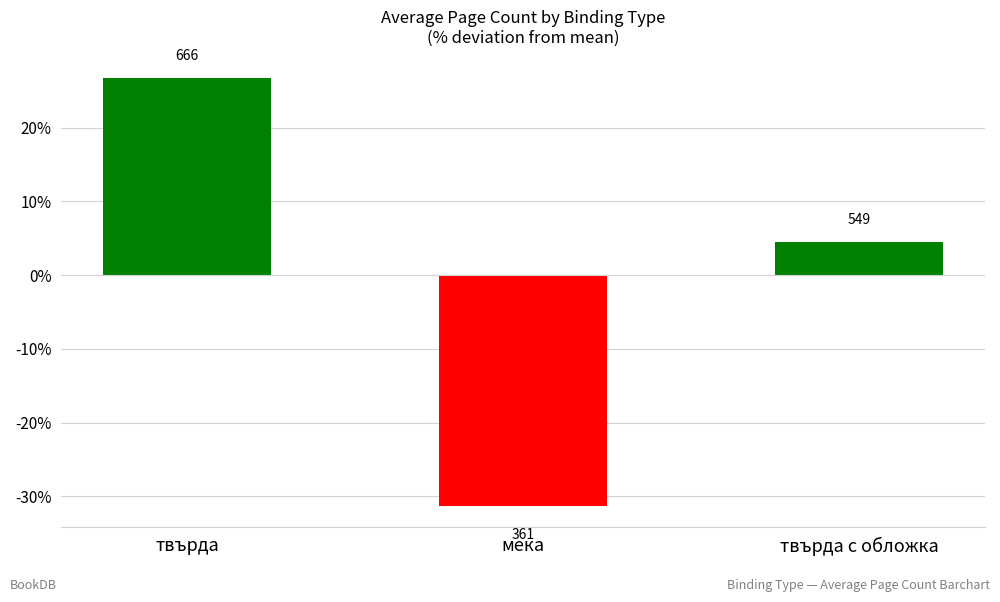

Which category has the lowest value across all series?

мека